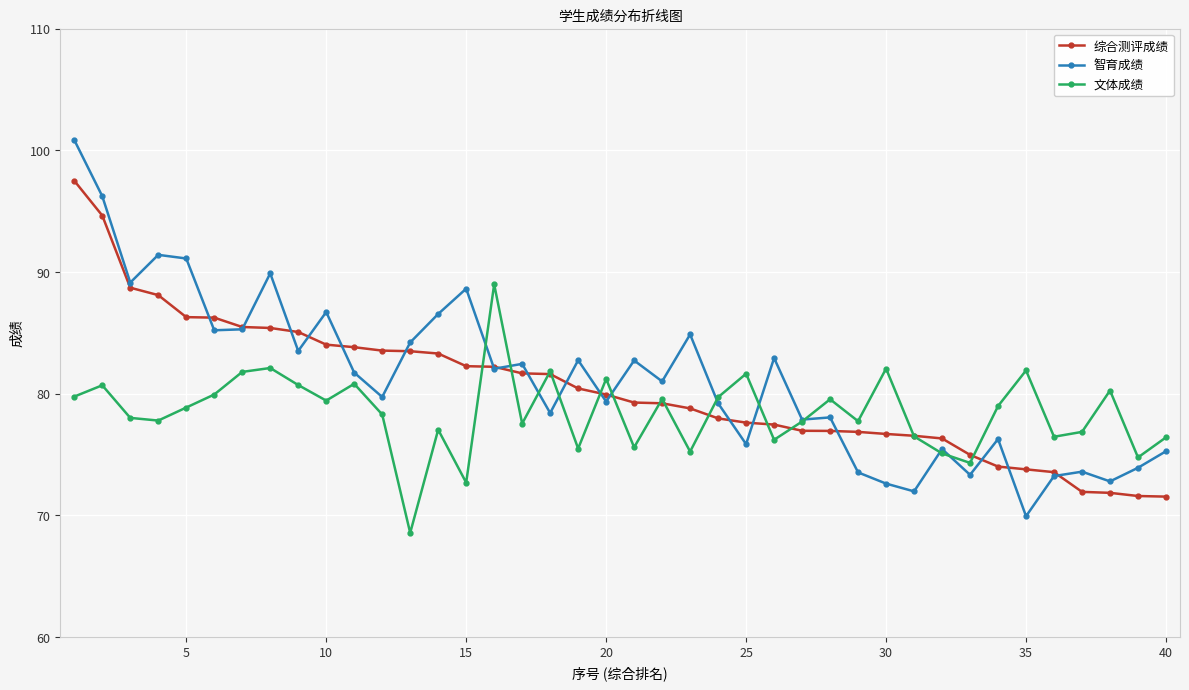

Which series has the largest range (max minus min)?

智育成绩